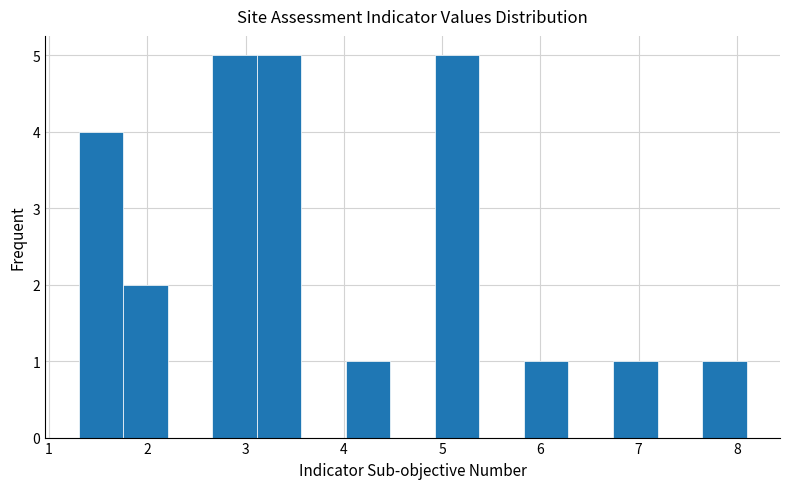

Reading left to right, list every bar in this chart as the range it spans on the x-axis followed by its height. Neither the bar edges nor the heights are printed on the chart, so give them approximately, as read against the axes.

1.3 to 1.8: 4
1.8 to 2.2: 2
2.2 to 2.7: 0
2.7 to 3.1: 5
3.1 to 3.6: 5
3.6 to 4.0: 0
4.0 to 4.5: 1
4.5 to 4.9: 0
4.9 to 5.4: 5
5.4 to 5.8: 0
5.8 to 6.3: 1
6.3 to 6.7: 0
6.7 to 7.2: 1
7.2 to 7.6: 0
7.6 to 8.1: 1